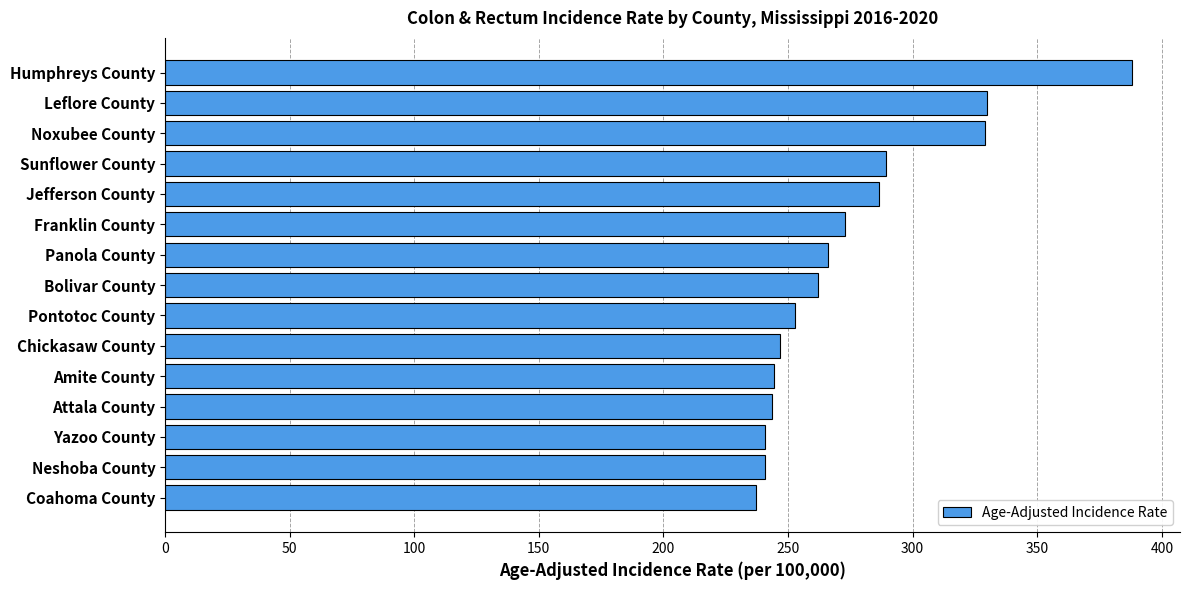

What is the difference between the values at Leflore County and Sunflower County?

40.6